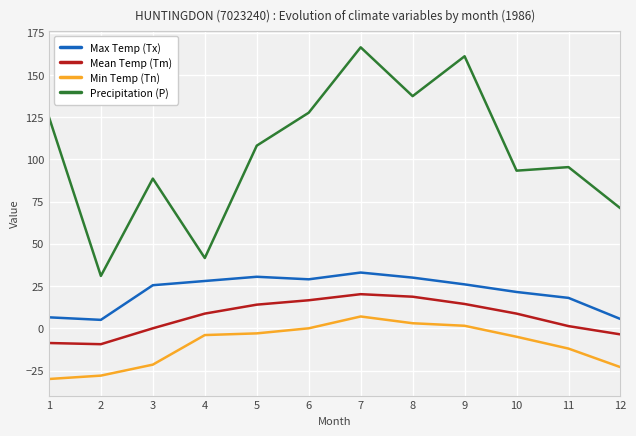

Is it true that Precipitation (P) equals 95.4 at 11?

True